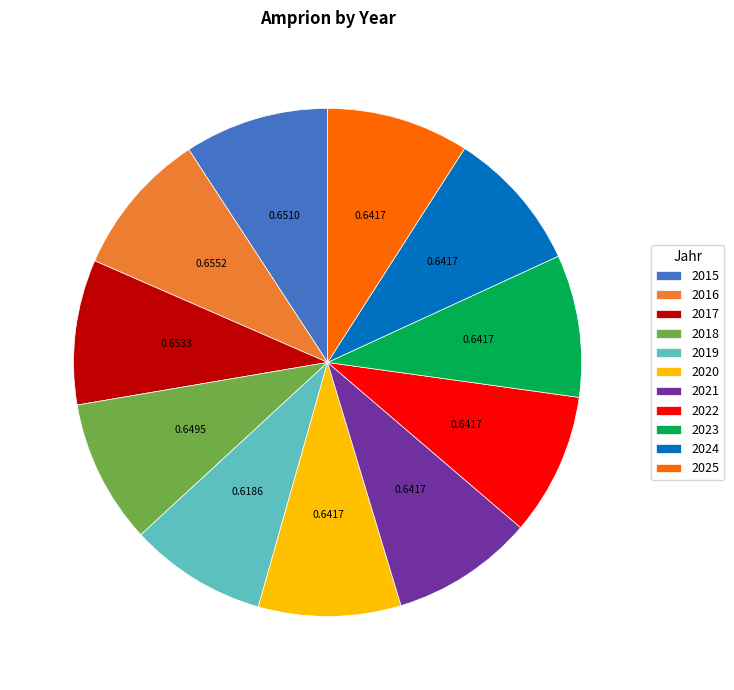

Count the number of slices in the pie.

11